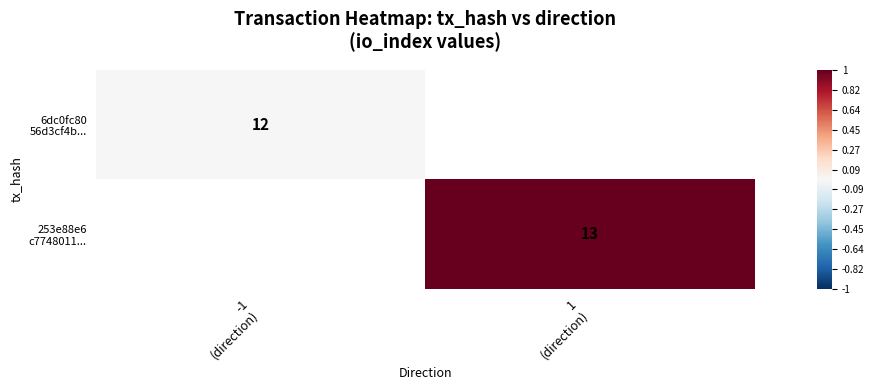

List the series in order of their peak value, lowest first.

6dc0fc80 56d3cf4b..., 253e88e6 c7748011...